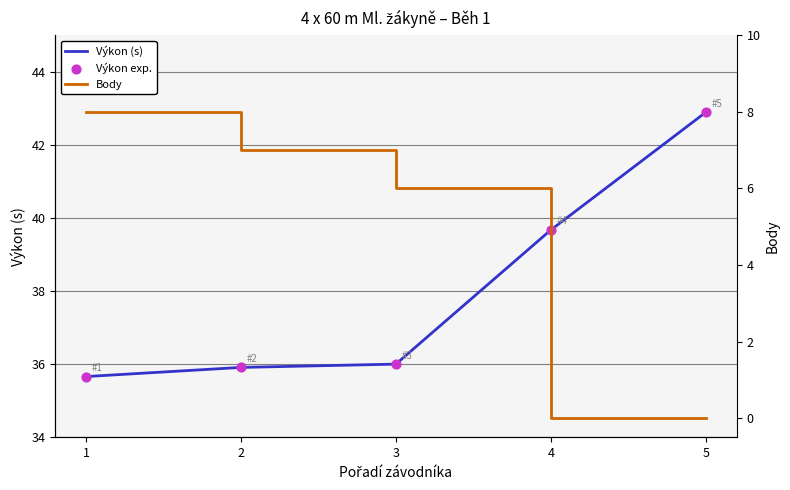

At how many categories does at least one series exceed 4?

5